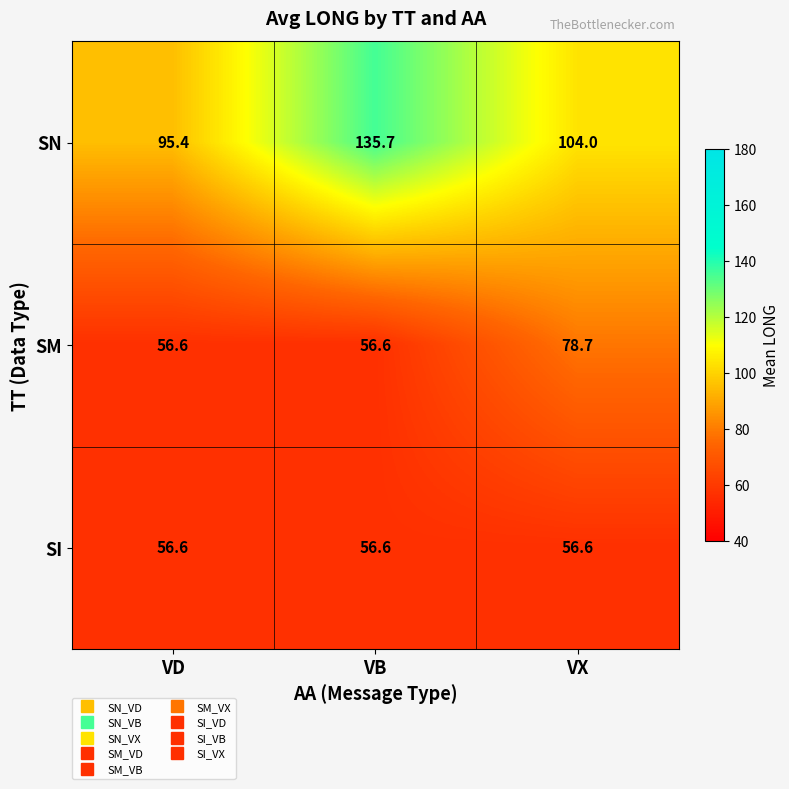

Reading left to right, what are all the values shown in this chart?

SN: 95.4	135.7	104.0
SM: 56.6	56.6	78.7
SI: 56.6	56.6	56.6